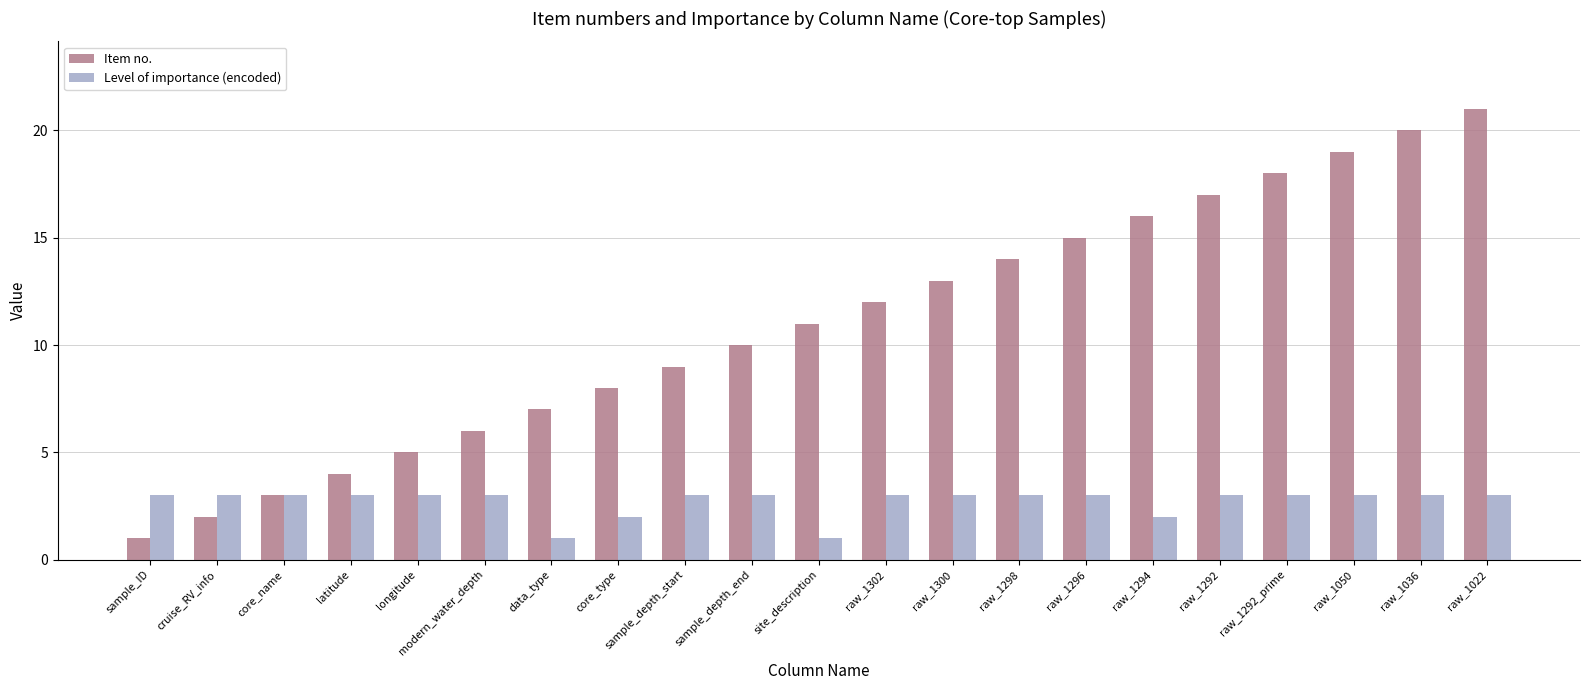

How many categories are shown in the chart?

21